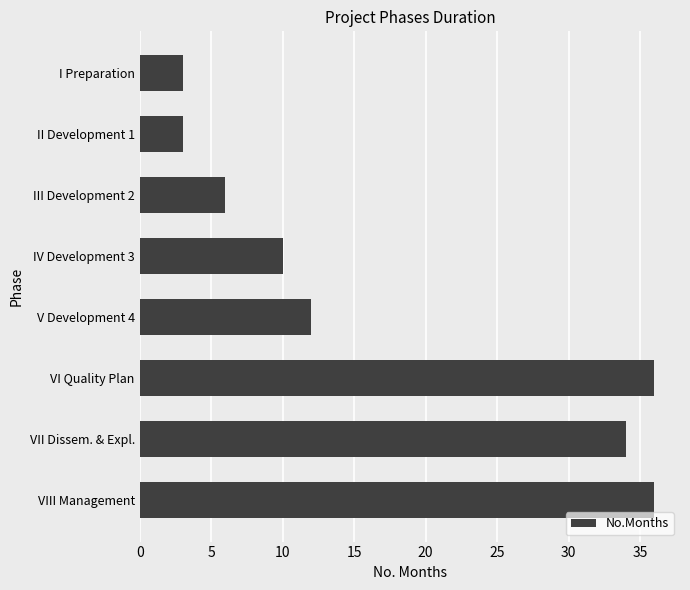

What is the ratio of the value at IV Development 3 to the value at III Development 2?

1.7